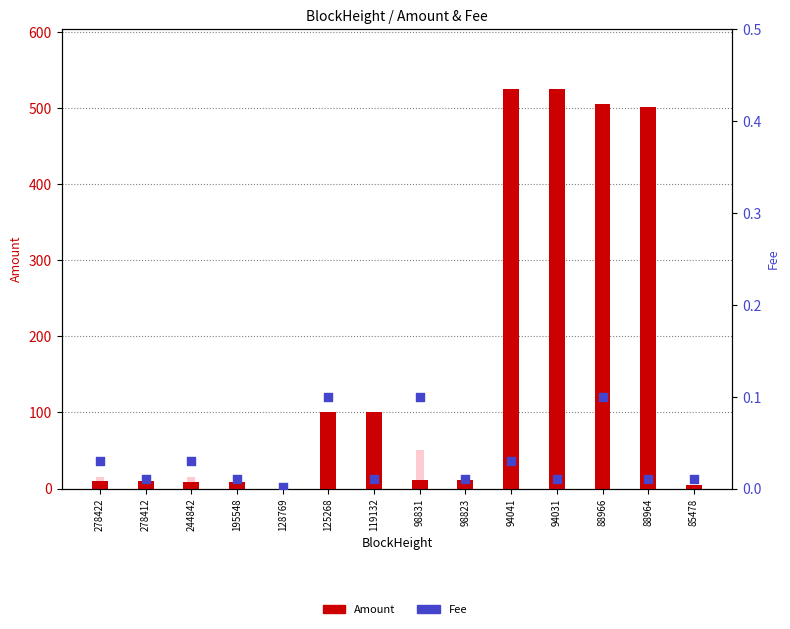

At which category is the sum across all series the highest?

88966